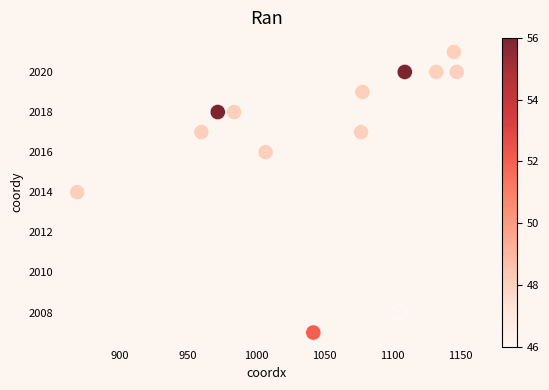

What is the range of Y values (max minus min)?

14